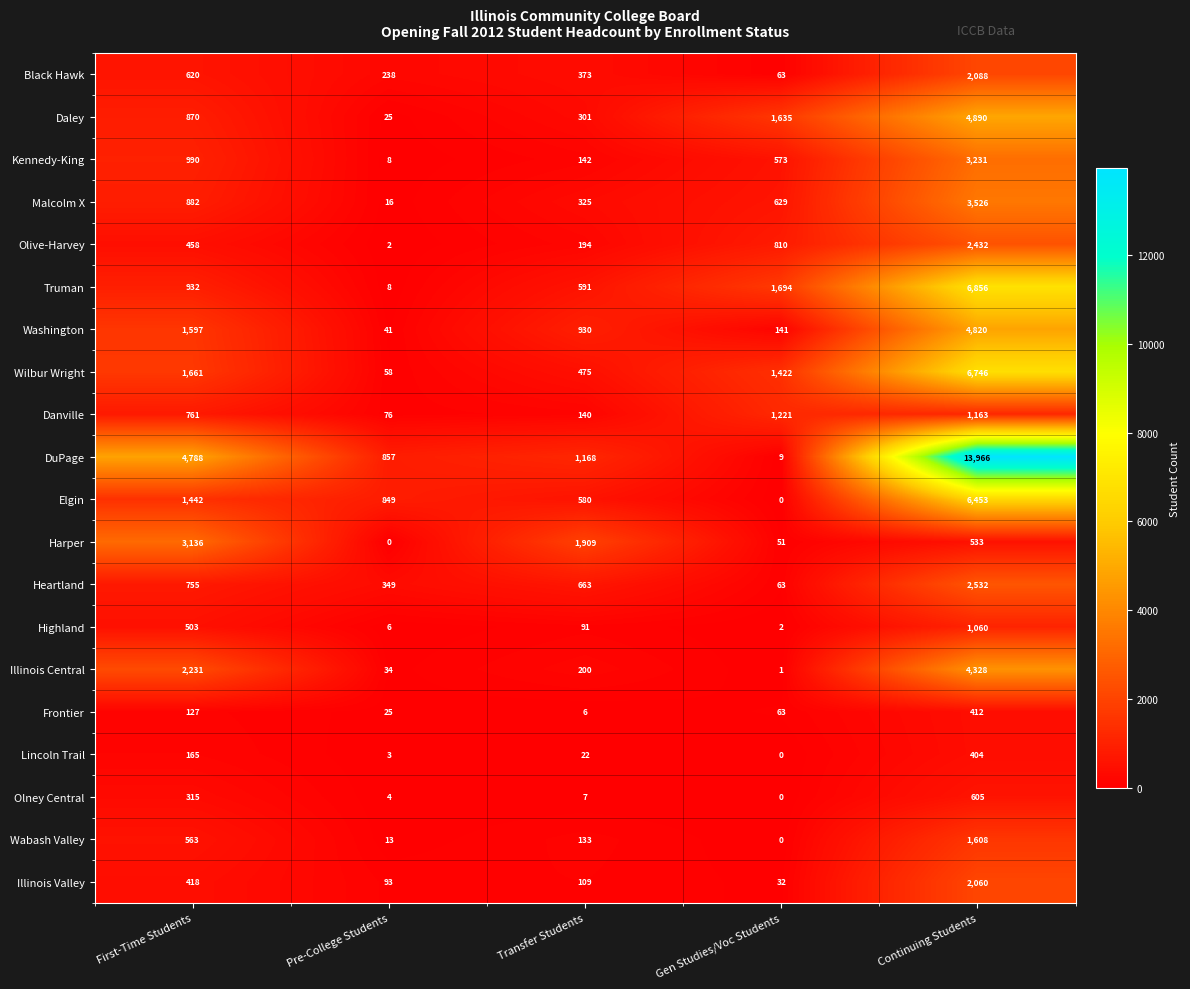

Between First-Time Students and Gen Studies/Voc Students, which series saw the biggest shift?

DuPage